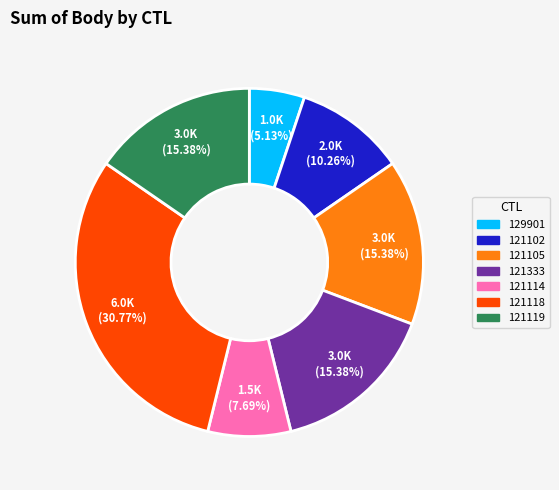

Is 129901 the majority of the pie?

No